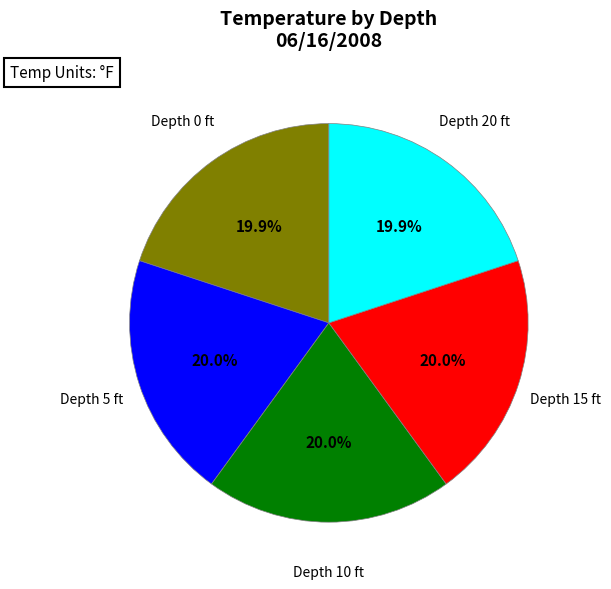

Does any single category account for the majority?

No